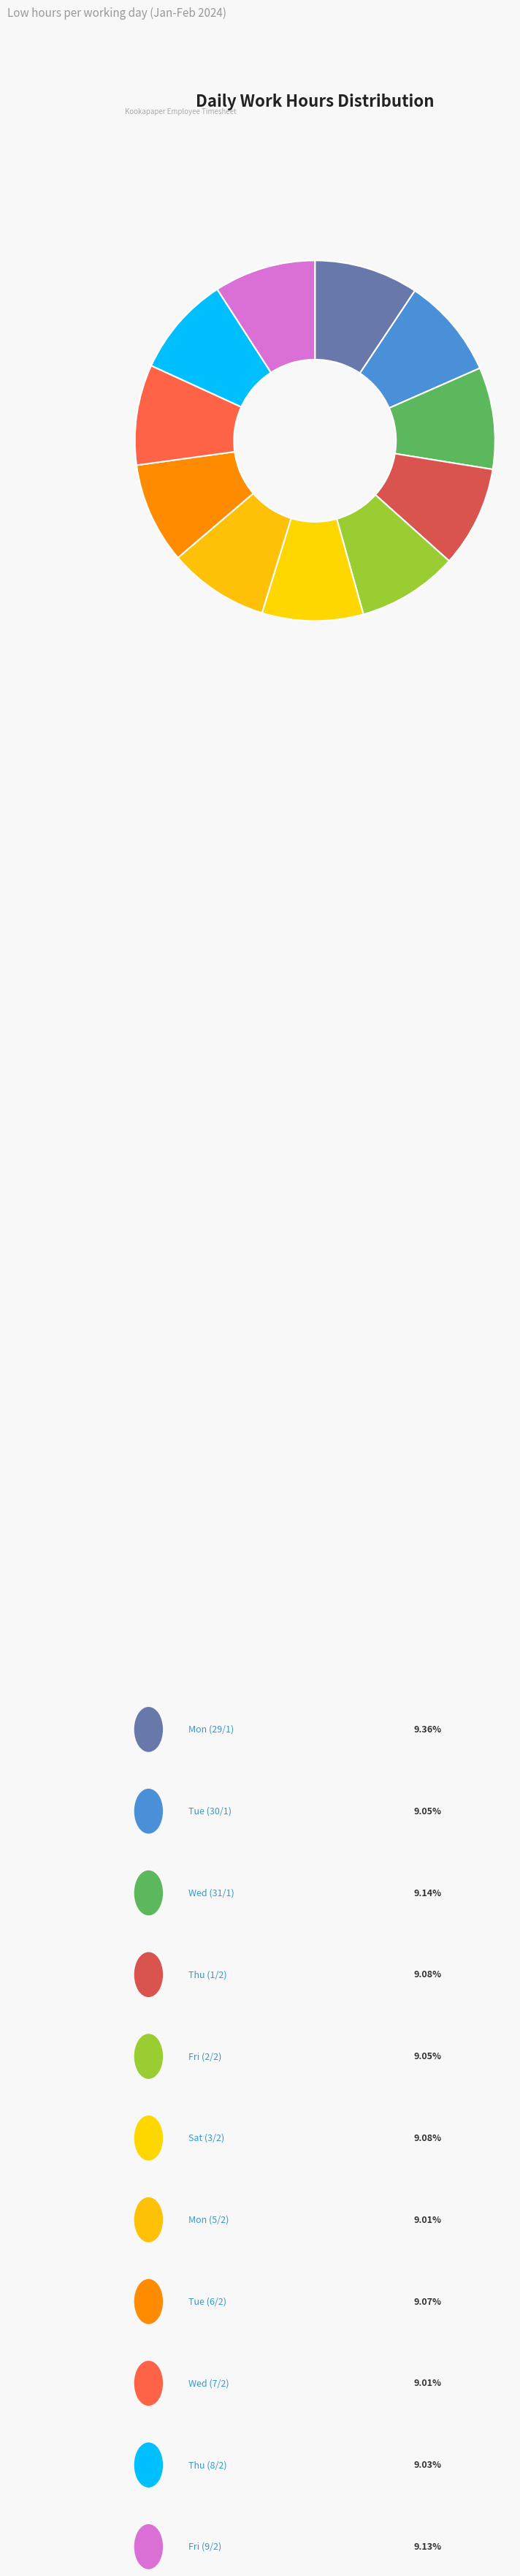

Which category has the biggest portion of the pie?

Mon (29/1)